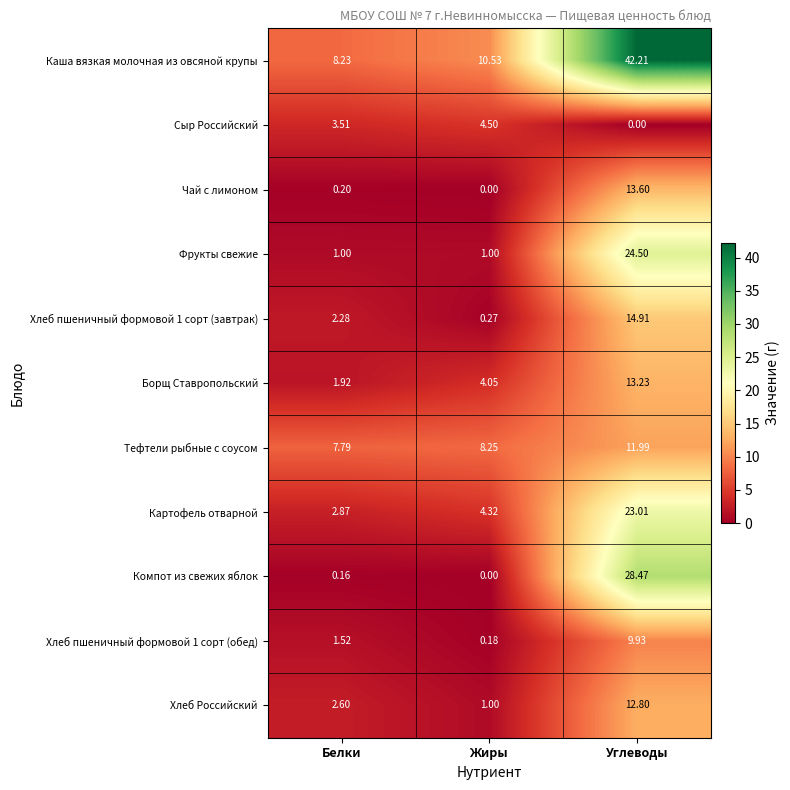

At which category is the sum across all series the highest?

Углеводы